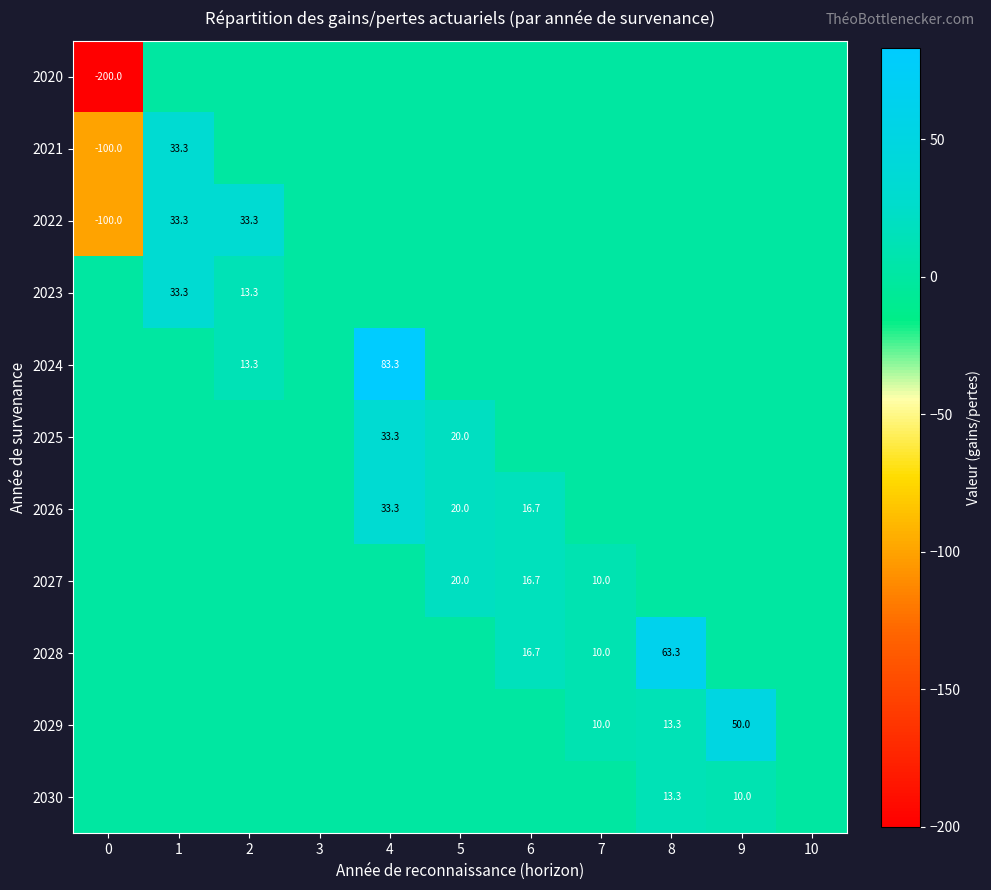

The 2029 series shows 78.5 at 9. True or false?

False